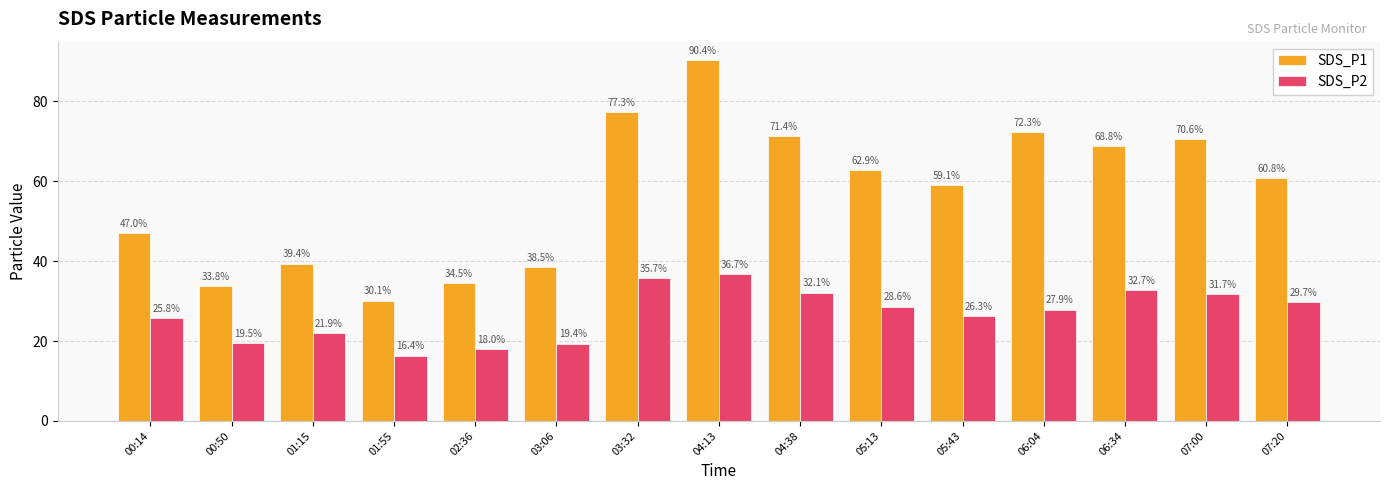

Is it true that SDS_P2 equals 25.8 at 00:14?

True